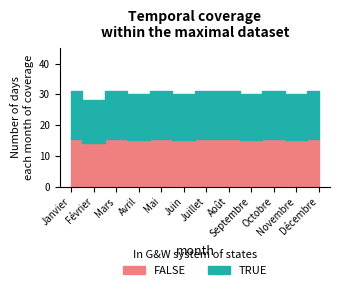

What is the smallest value displayed?

14.0